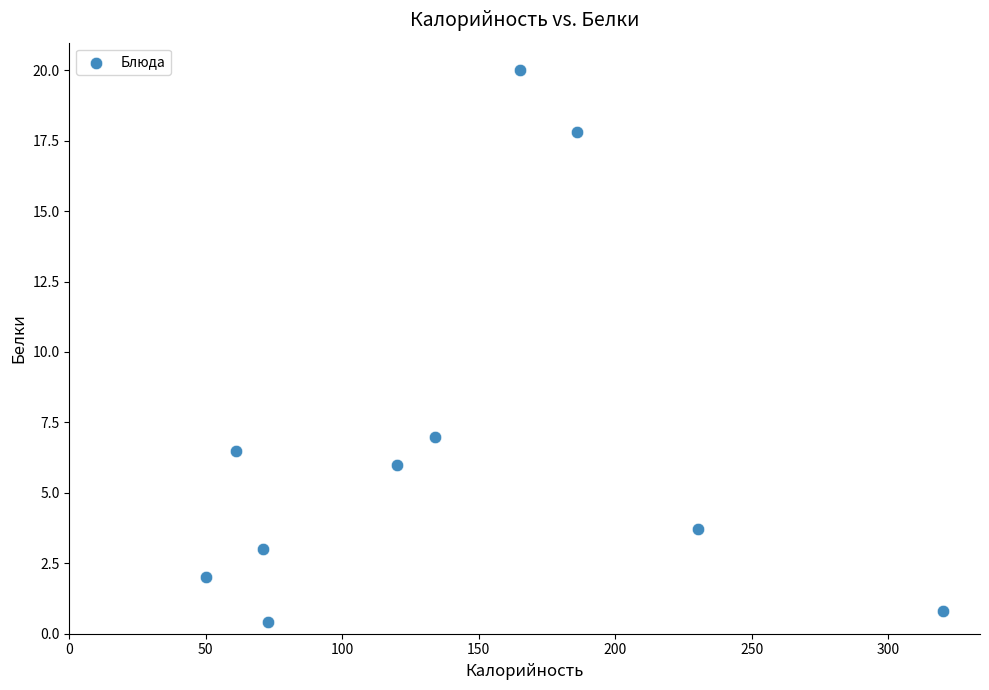

What Y value in the scatter plot is closest to 10?

7.0